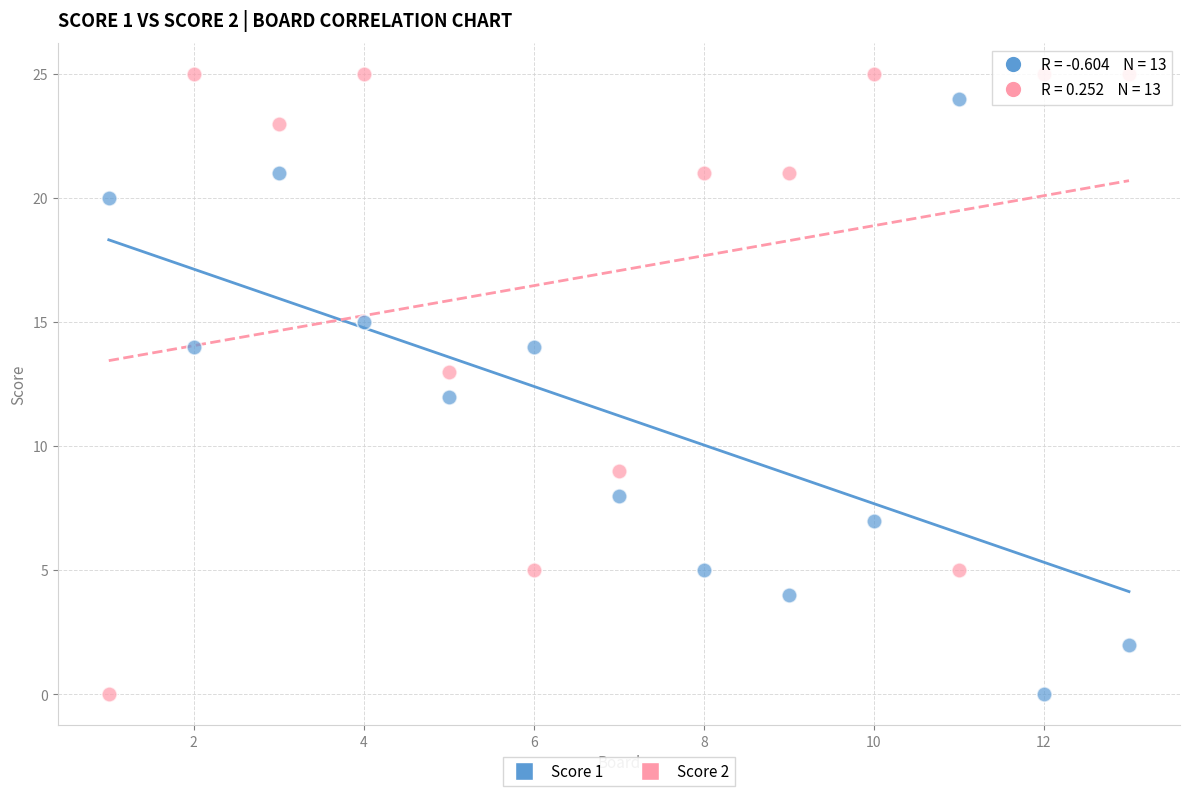

What is the X range (max minus min) for the scatter plot?

12